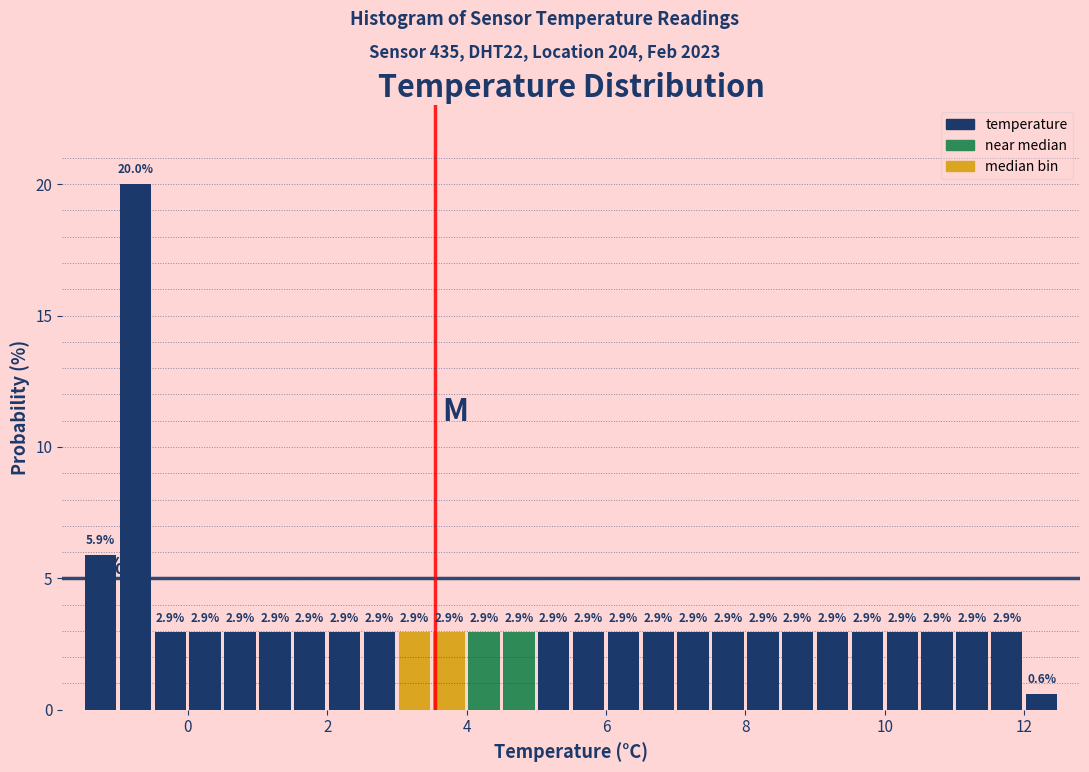

Around what value on the x-axis is the tallest bar? Give the approximate position of its centre, as read against the axis.

-0.8